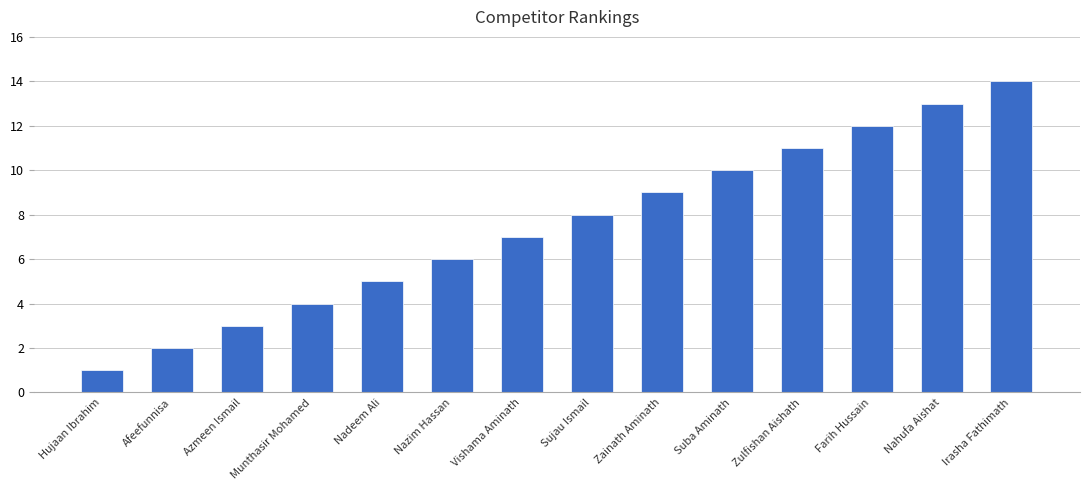

What is the sum of the values at Sujau Ismail and Nazim Hassan?

14